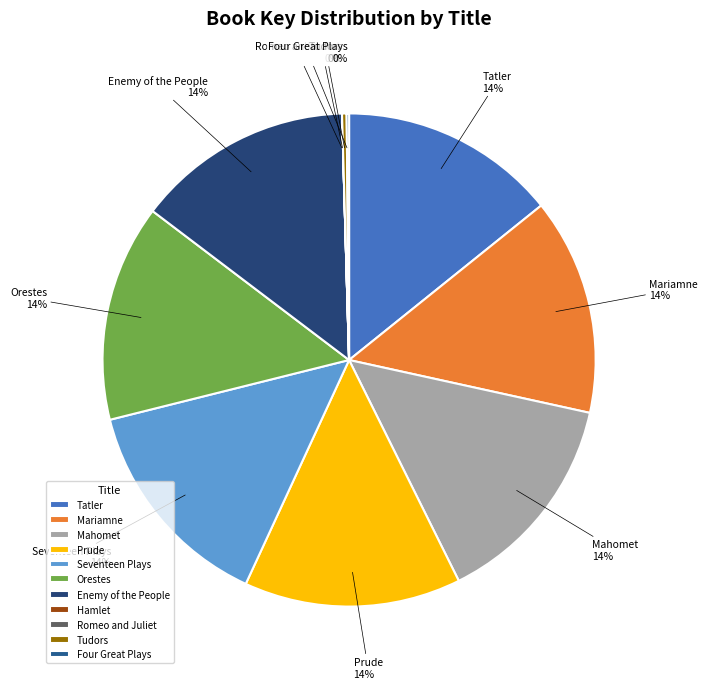

Is the sum of Seventeen Plays and Tudors greater than half?

No